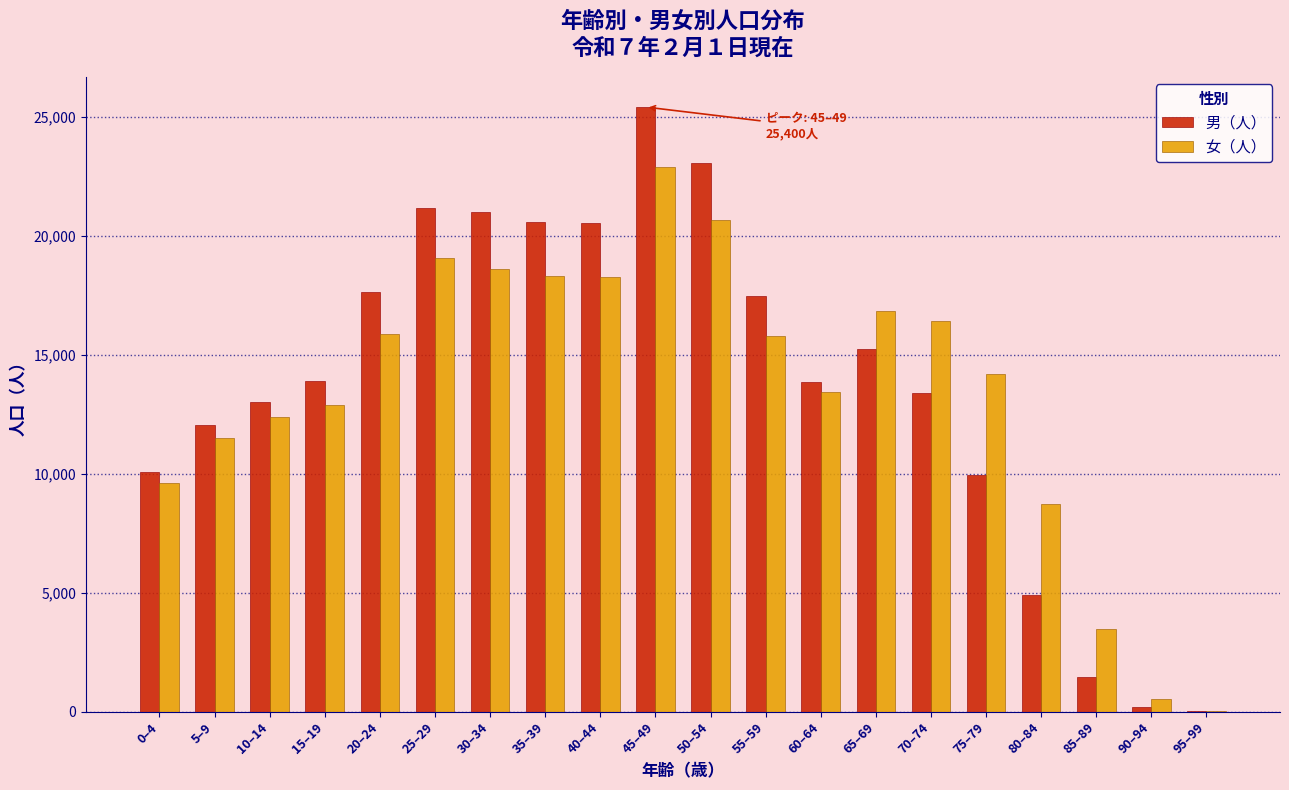

What is the sum of all 女（人） values?

269400